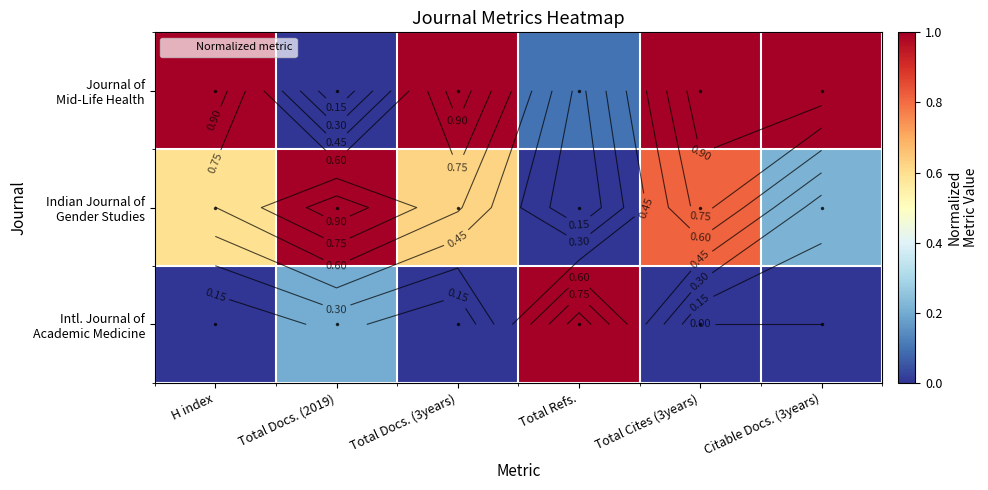

Is it true that Journal of Mid-Life Health equals 0.4 at Total Cites (3years)?

False